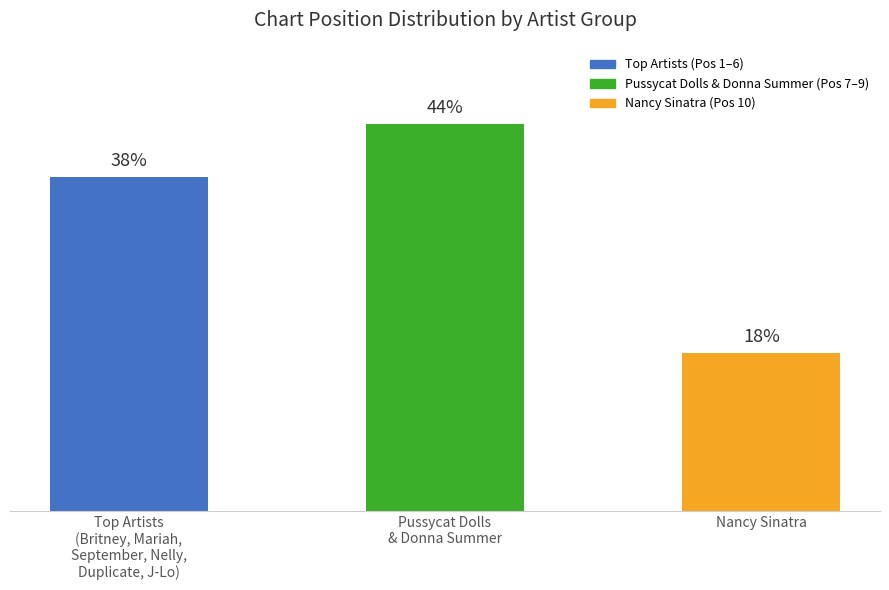

Which has a higher value, Pussycat Dolls
& Donna Summer or Nancy Sinatra?

Pussycat Dolls
& Donna Summer